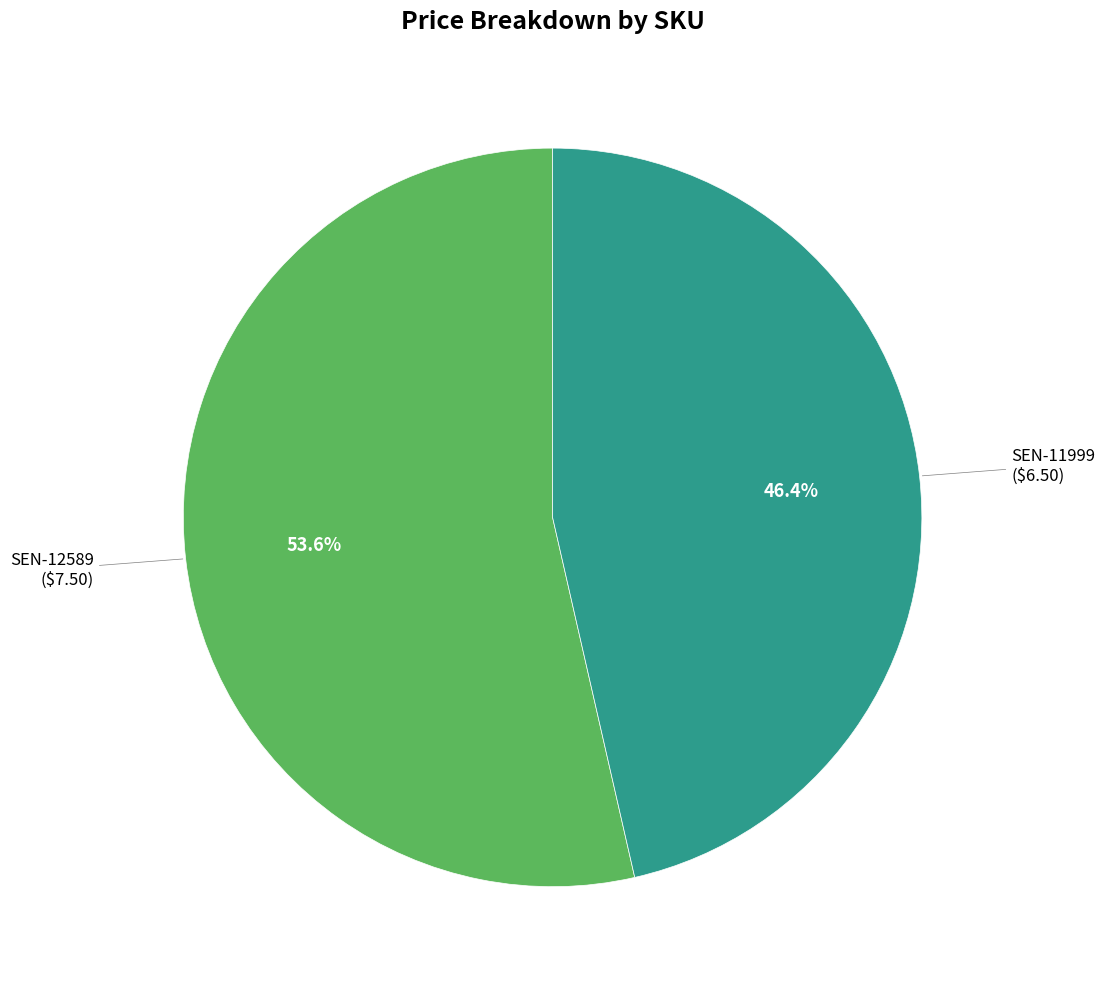

What percentage do SEN-11999 and SEN-12589 together represent?

100.0%